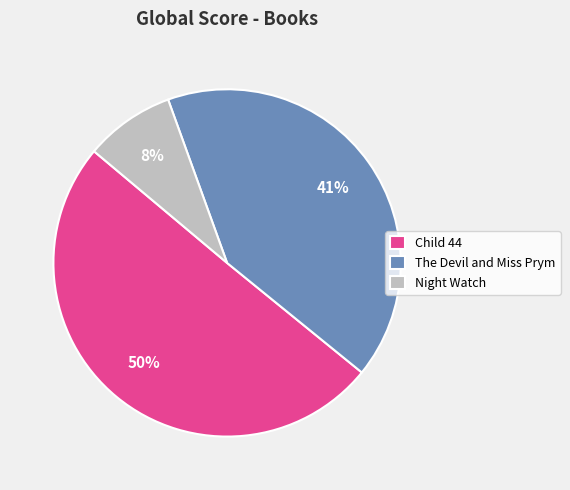

Count the number of slices in the pie.

3